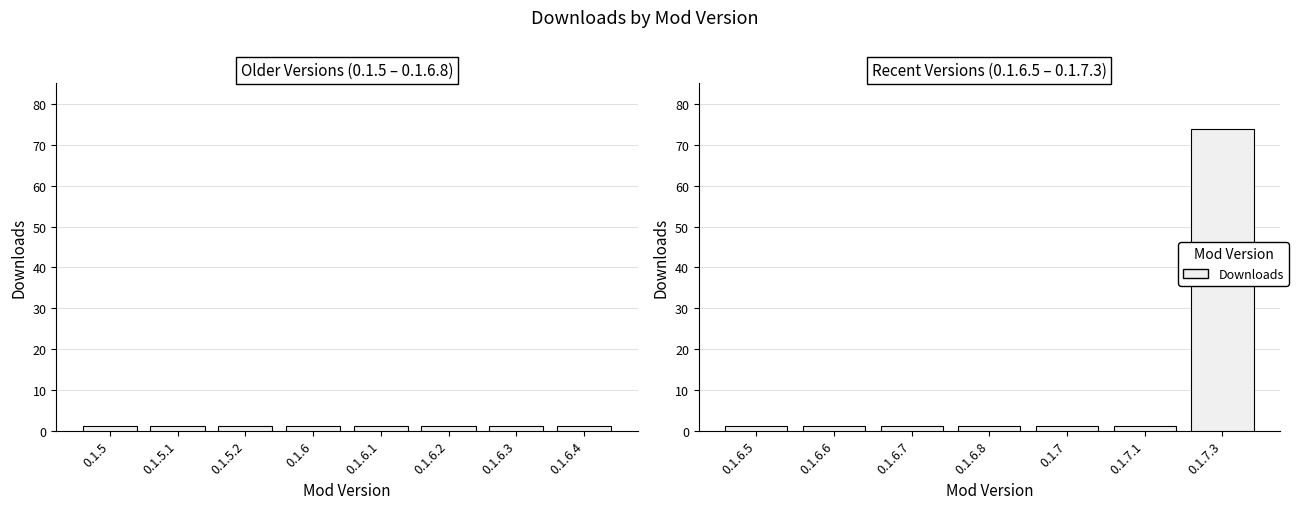

What is the greatest value displayed?

74